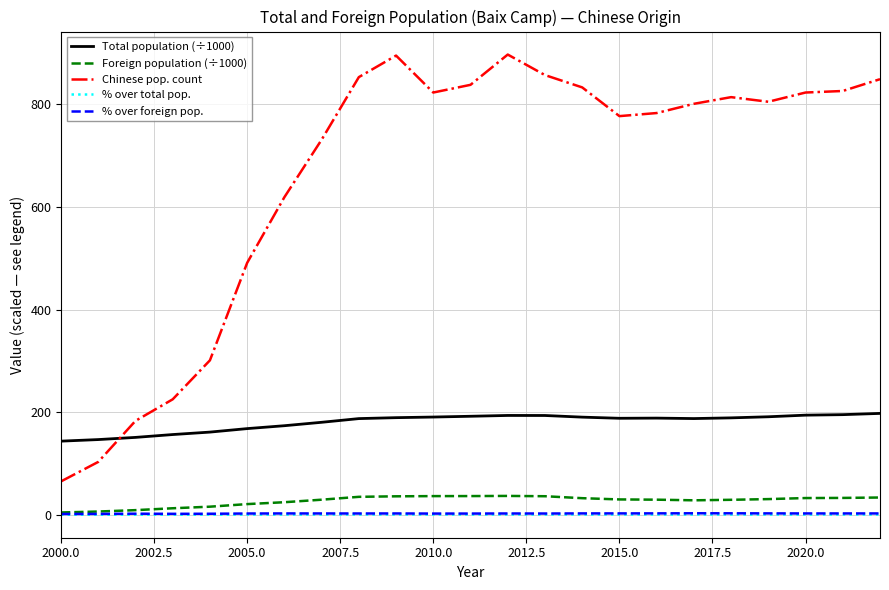

Which series has the widest spread of values?

Chinese pop. count